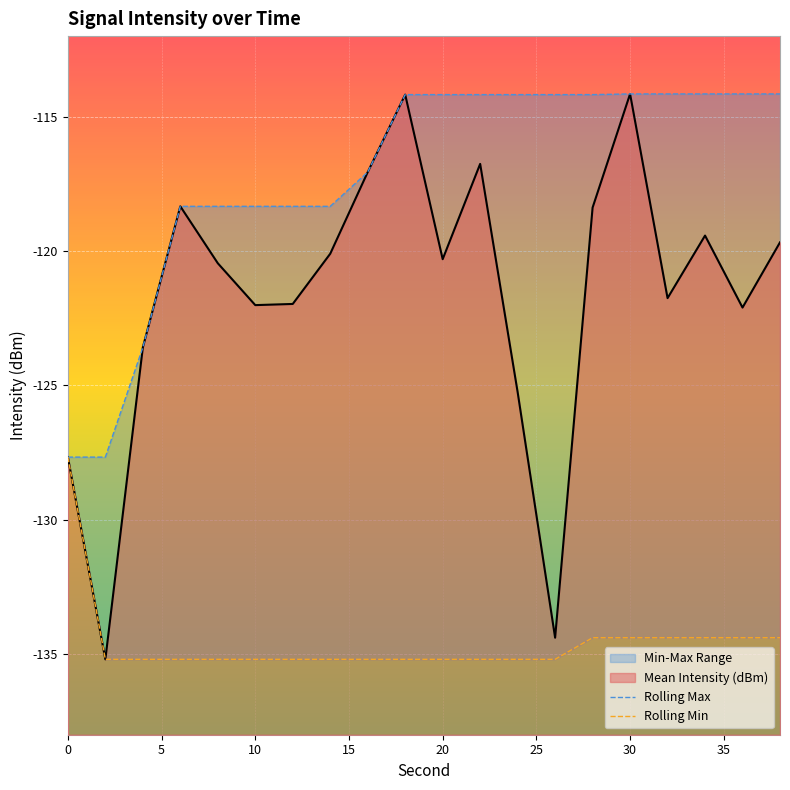

Is it true that Mean Intensity (dBm) equals -180.6 at 0?

False